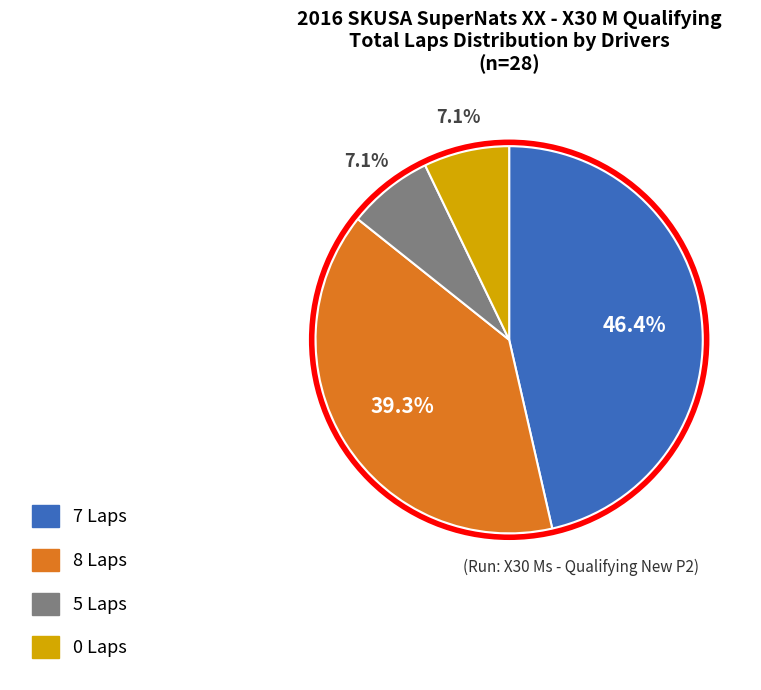

Does any single category account for the majority?

No